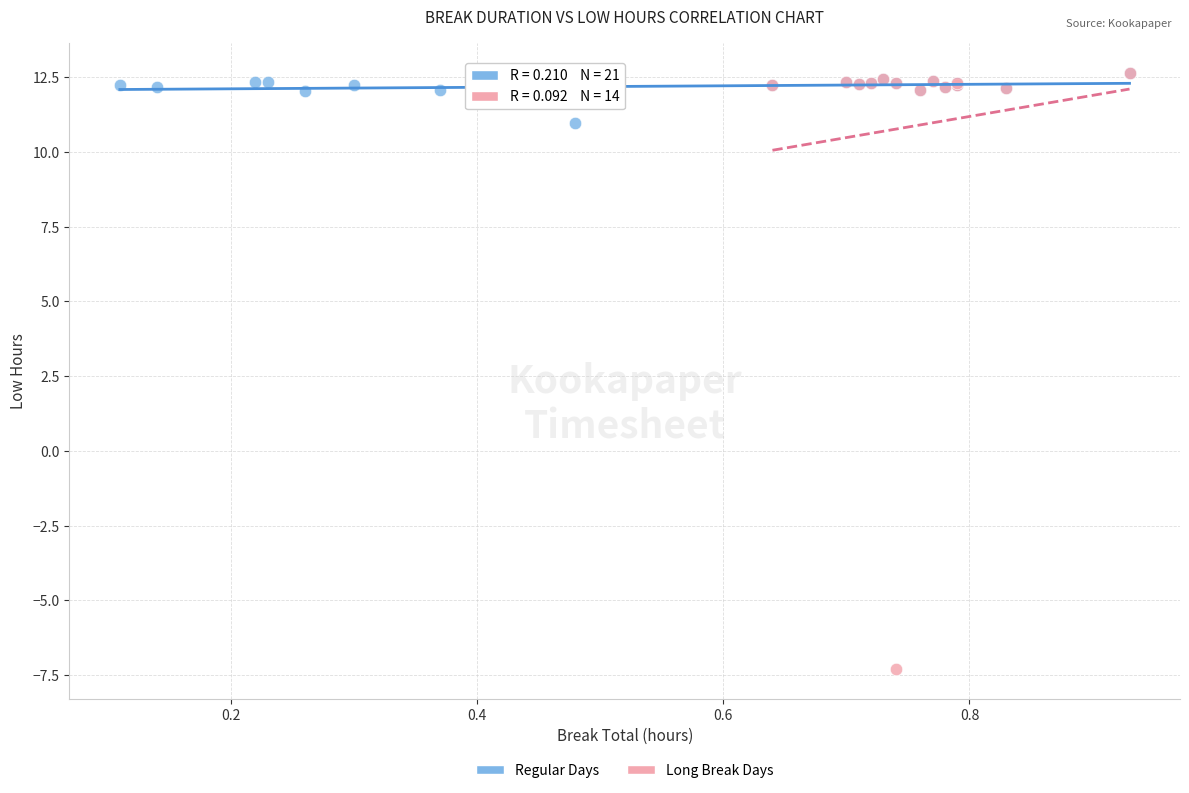

Which series has the largest Y range (max minus min)?

Long Break Days